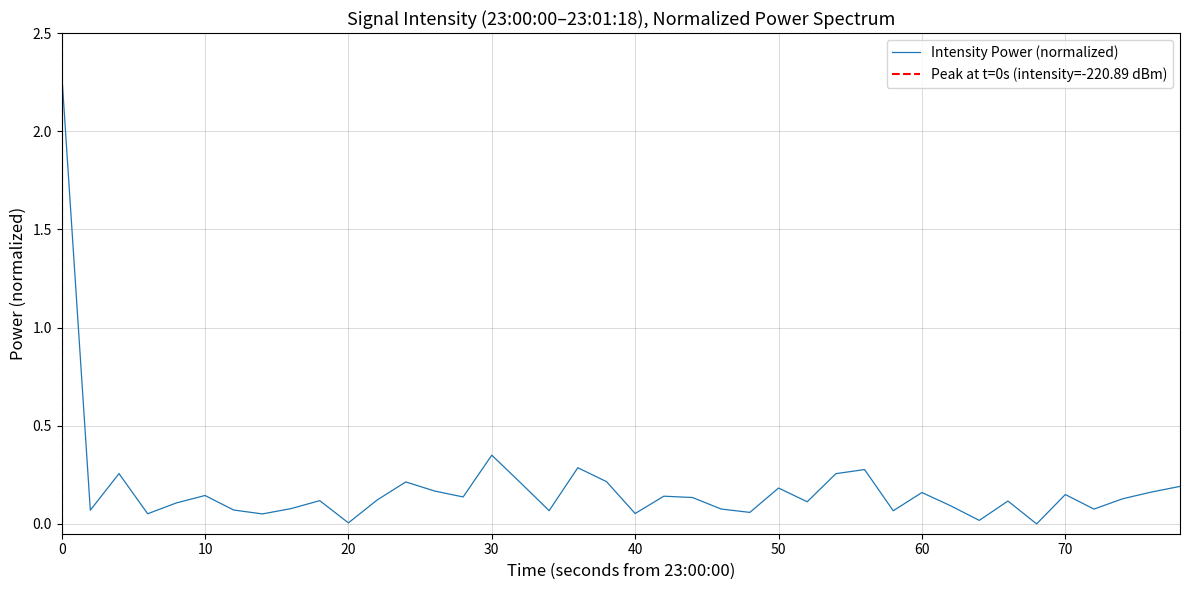

Where is Intensity Power (normalized) nearest to the value 1?

30